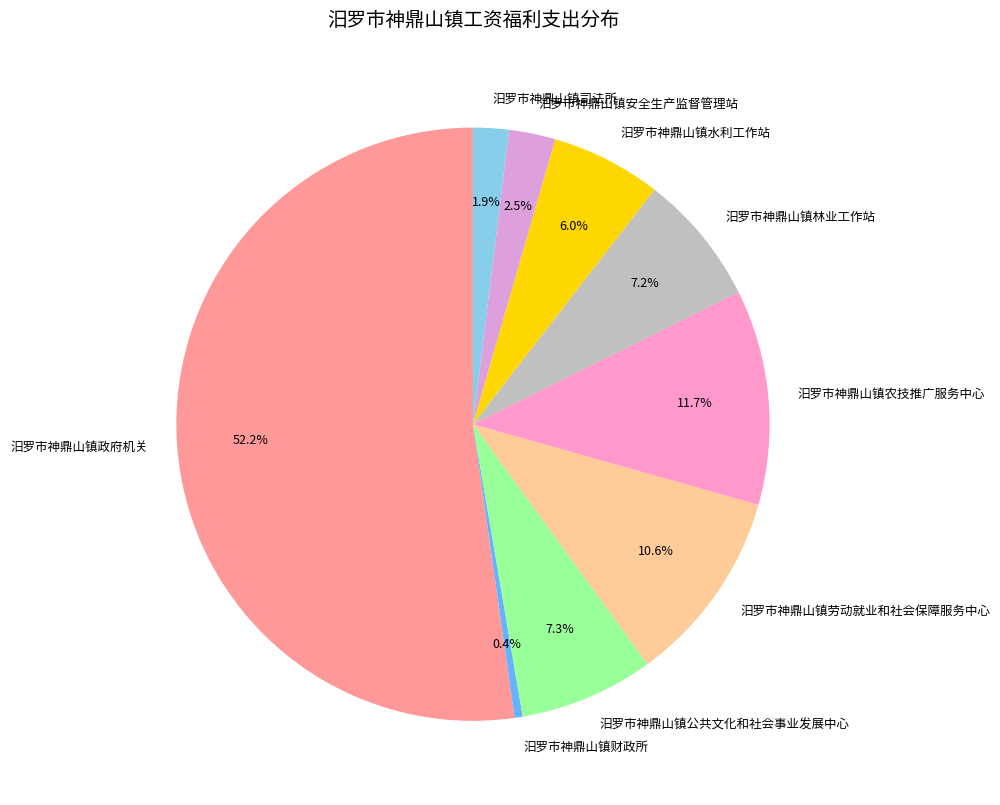

To the nearest percent, what is the difference between the largest and smallest slice percentages?

52%